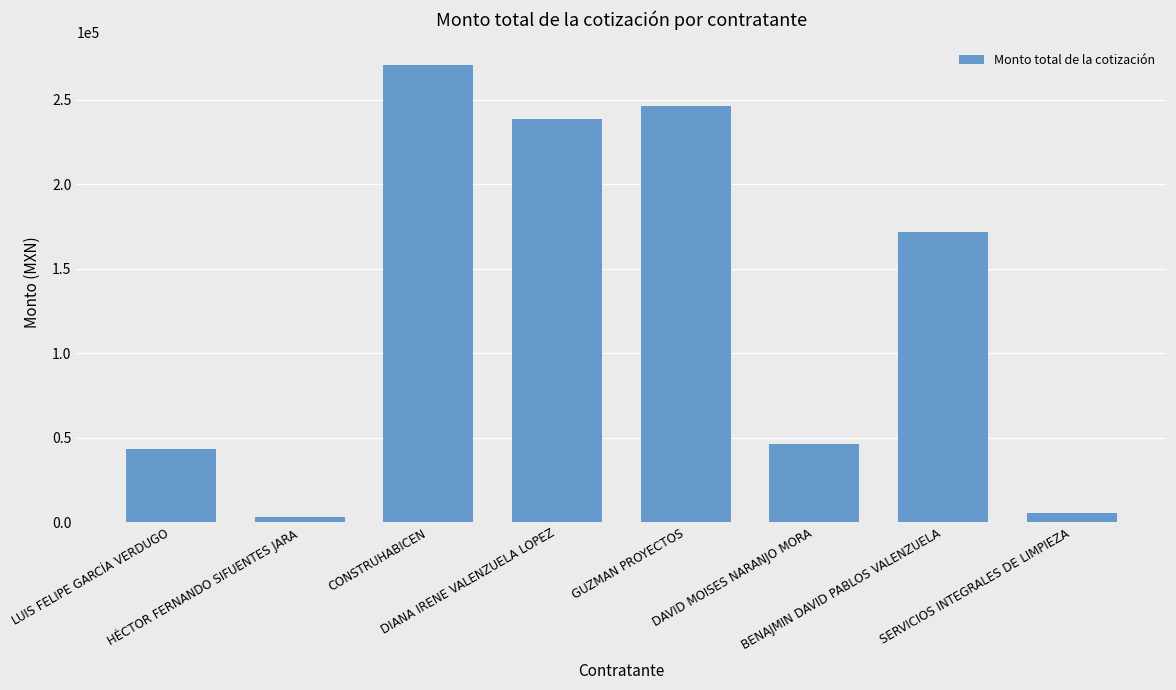

Which label corresponds to the largest value in the chart?

CONSTRUHABICEN